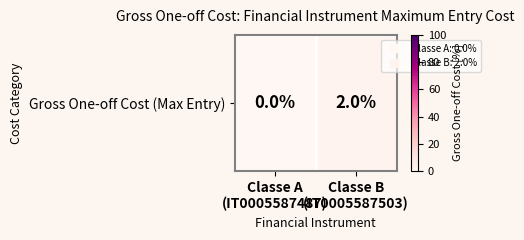

Rank the categories by value from highest to lowest.

Classe B
(IT0005587503), Classe A
(IT0005587487)